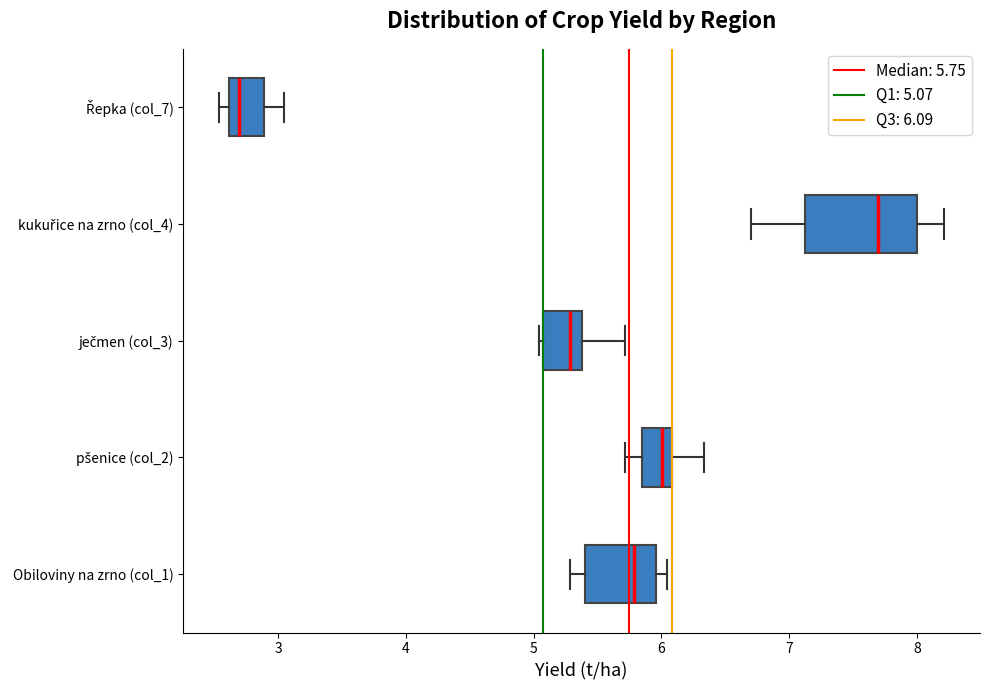

Which box has the furthest to the right median line?

kukuřice na zrno (col_4)